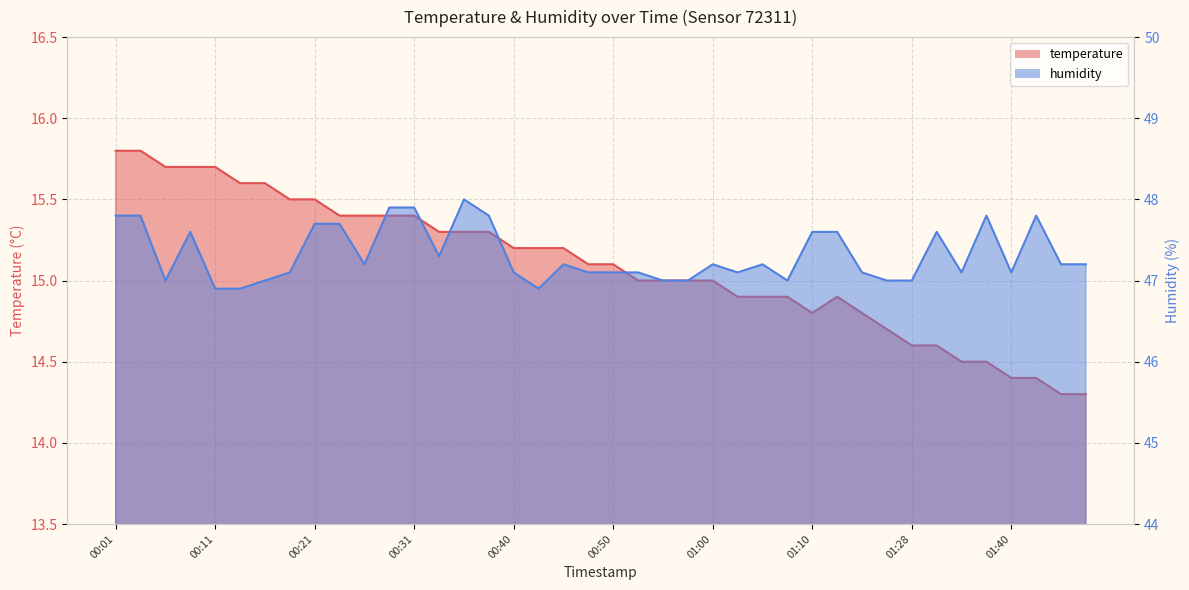

What is the value of the temperature point at the 31st from the left?

14.8